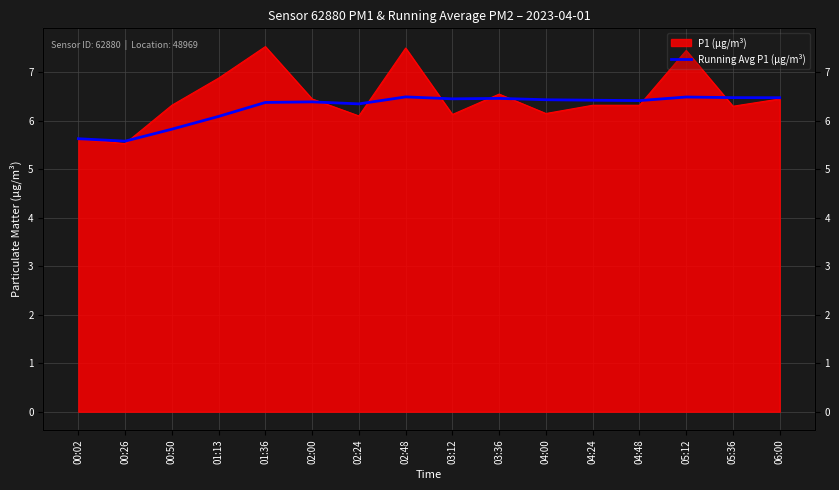

What is the sum of the values at 00:50 and 00:02?

11.5